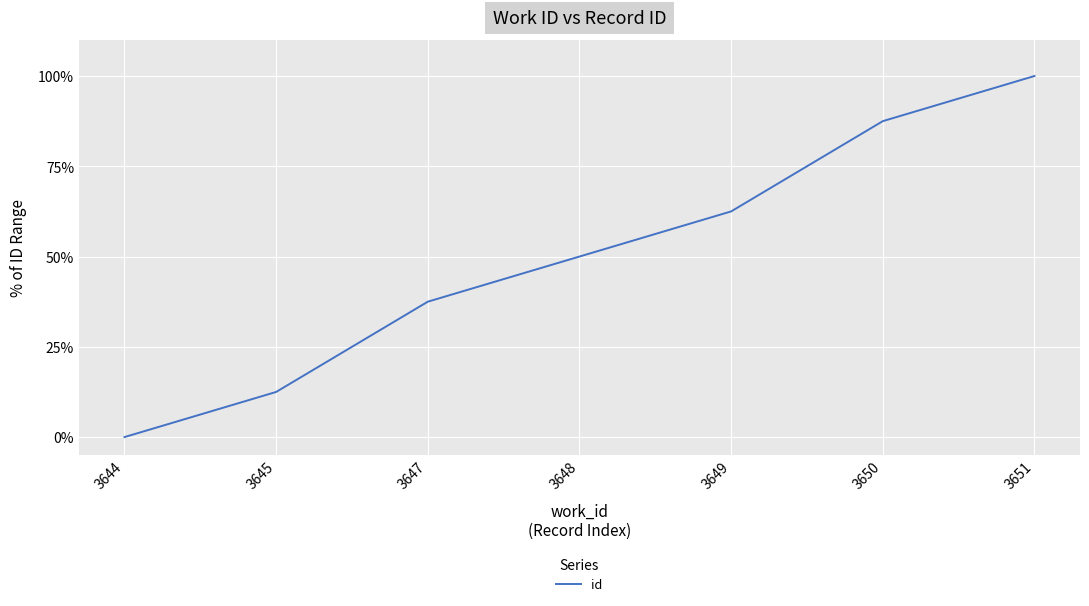

Is it true that the value at 3647 is 37.5?

True